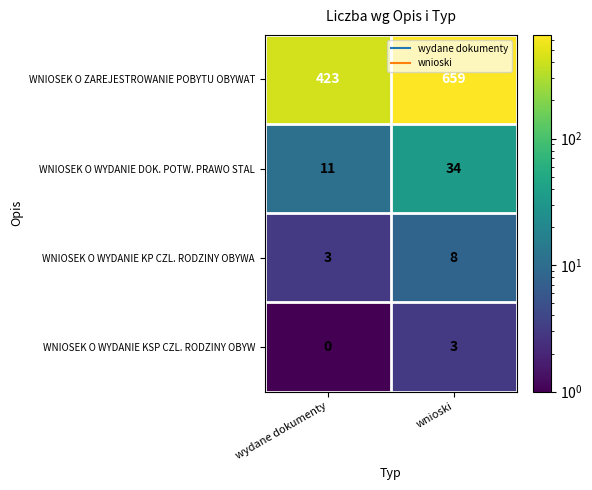

At wydane dokumenty, list the series in order from largest to smallest.

WNIOSEK O ZAREJESTROWANIE POBYTU OBYWAT, WNIOSEK O WYDANIE DOK. POTW. PRAWO STAL, WNIOSEK O WYDANIE KP CZL. RODZINY OBYWA, WNIOSEK O WYDANIE KSP CZL. RODZINY OBYW